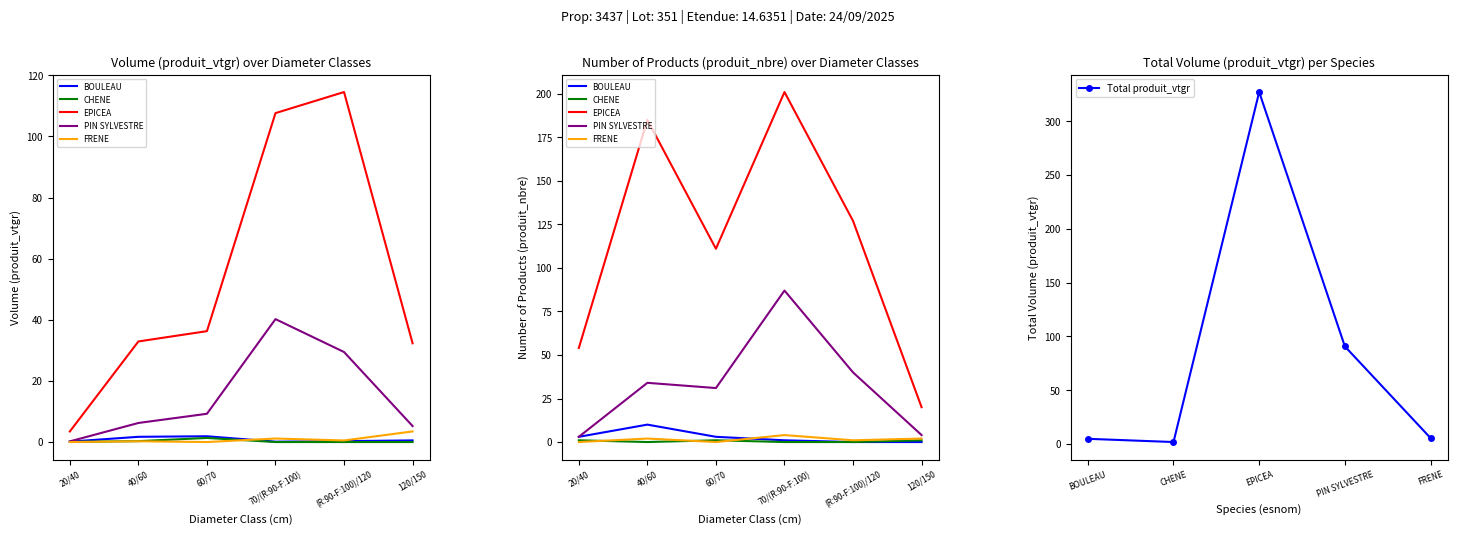

What is the lowest value of the BOULEAU series?

0.1